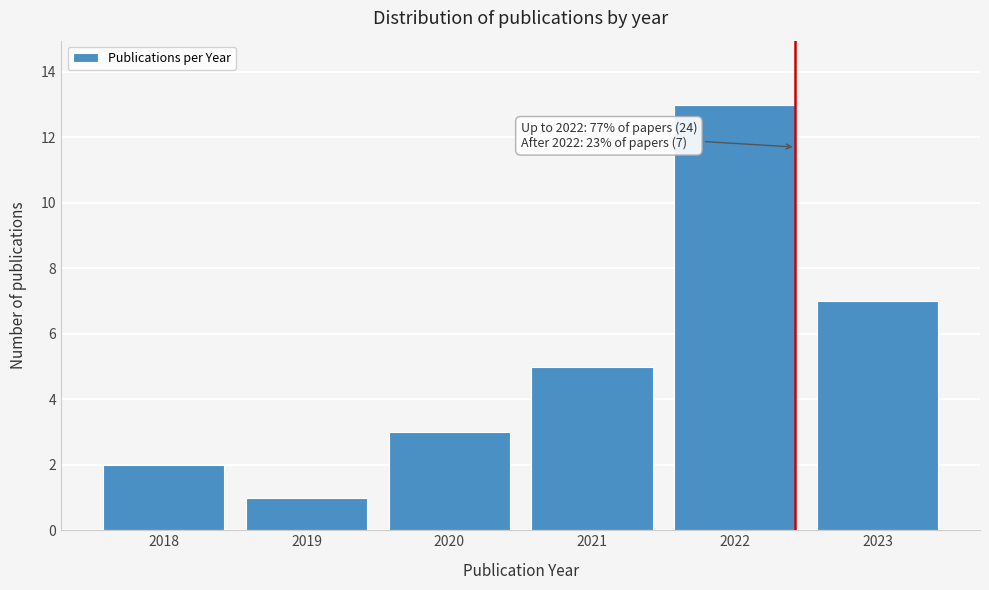

Reading left to right, what are all the values shown in this chart?

2	1	3	5	13	7